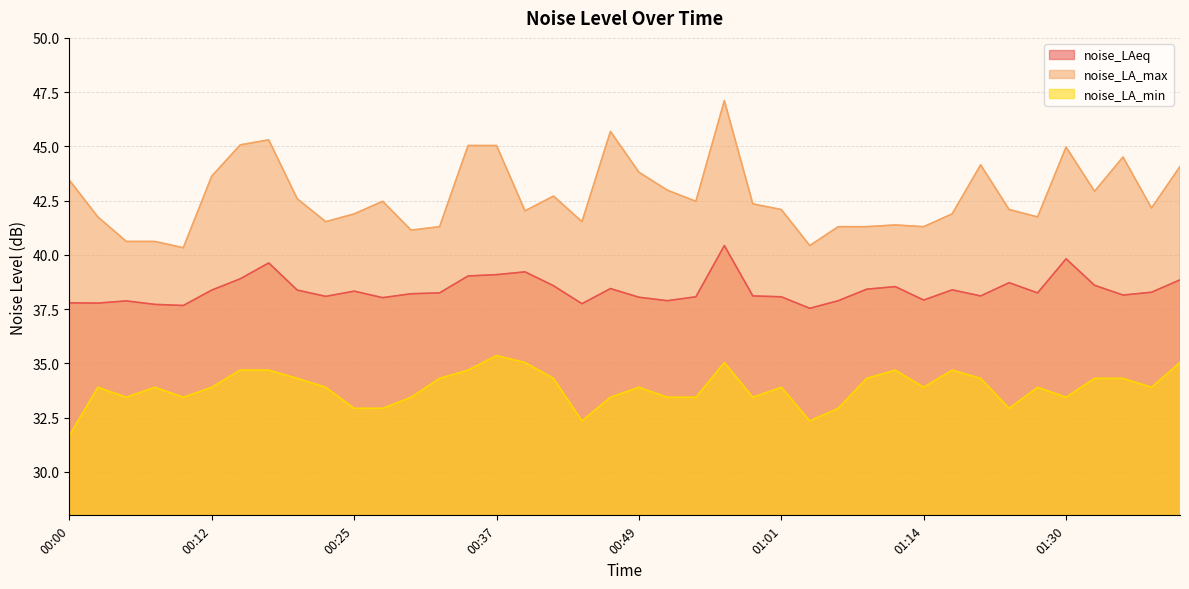

True or false: noise_LA_max and noise_LA_min intersect in this chart.

False